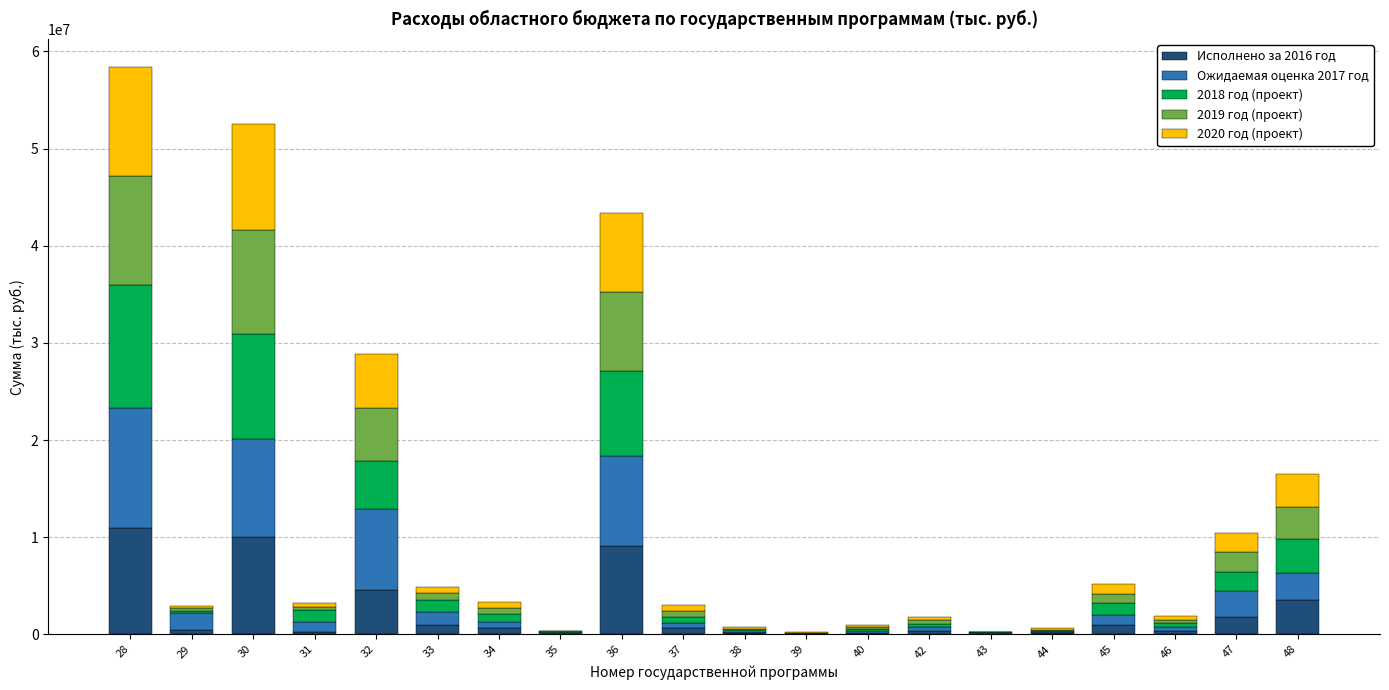

What is the total value across all series at 32?

28830336.2